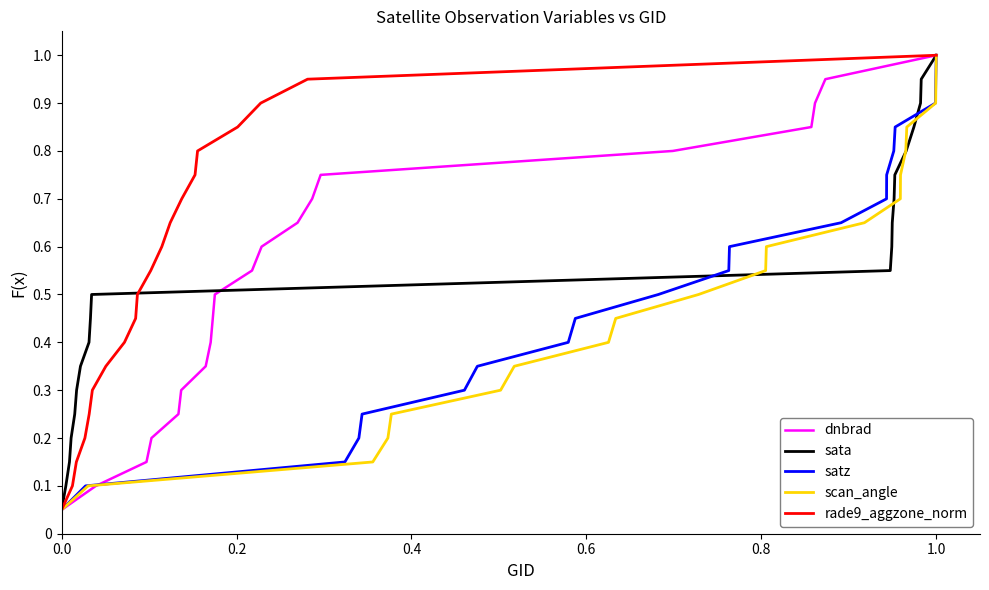

At which label does rade9_aggzone_norm reach its peak?

1.0